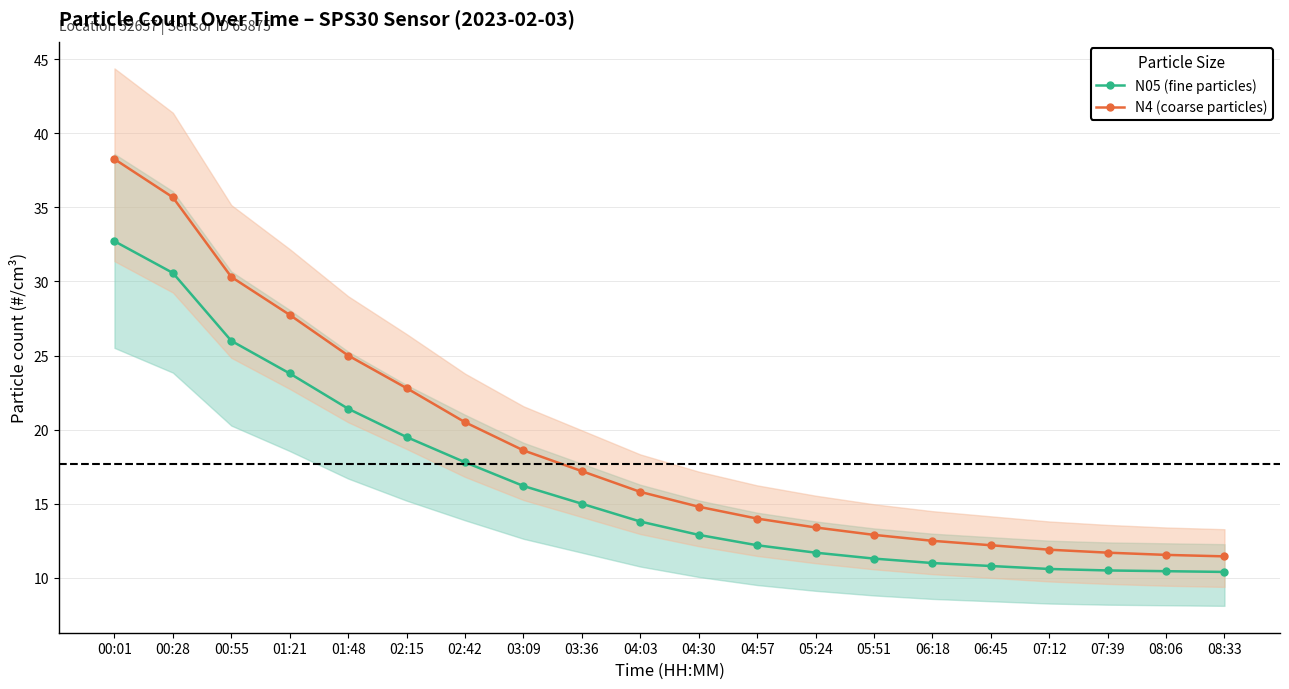

List the series in order of their overall mean, highest first.

N4 (coarse particles), N05 (fine particles)